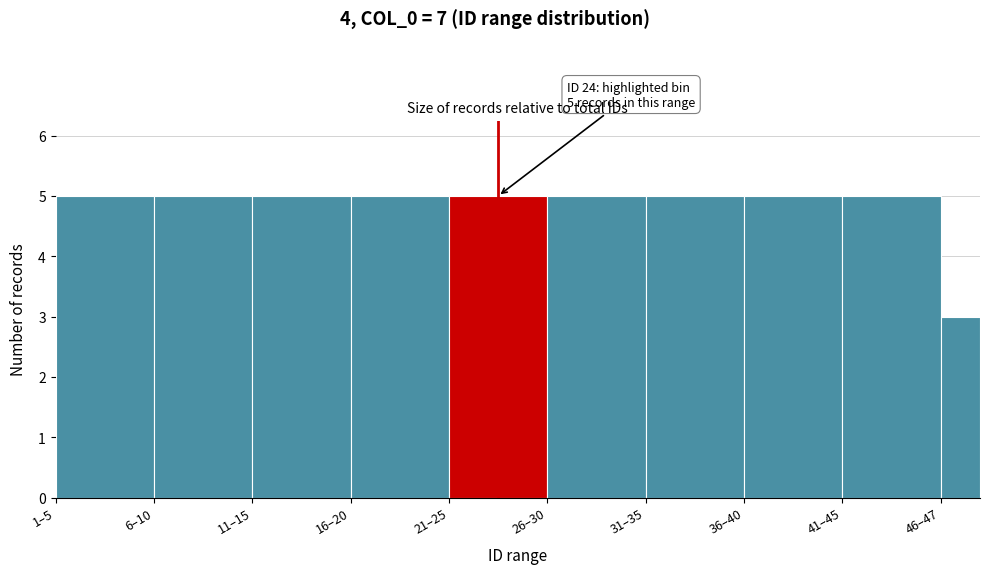

Reading left to right, extract all data points from this chart.

5	5	5	5	5	5	5	5	5	3